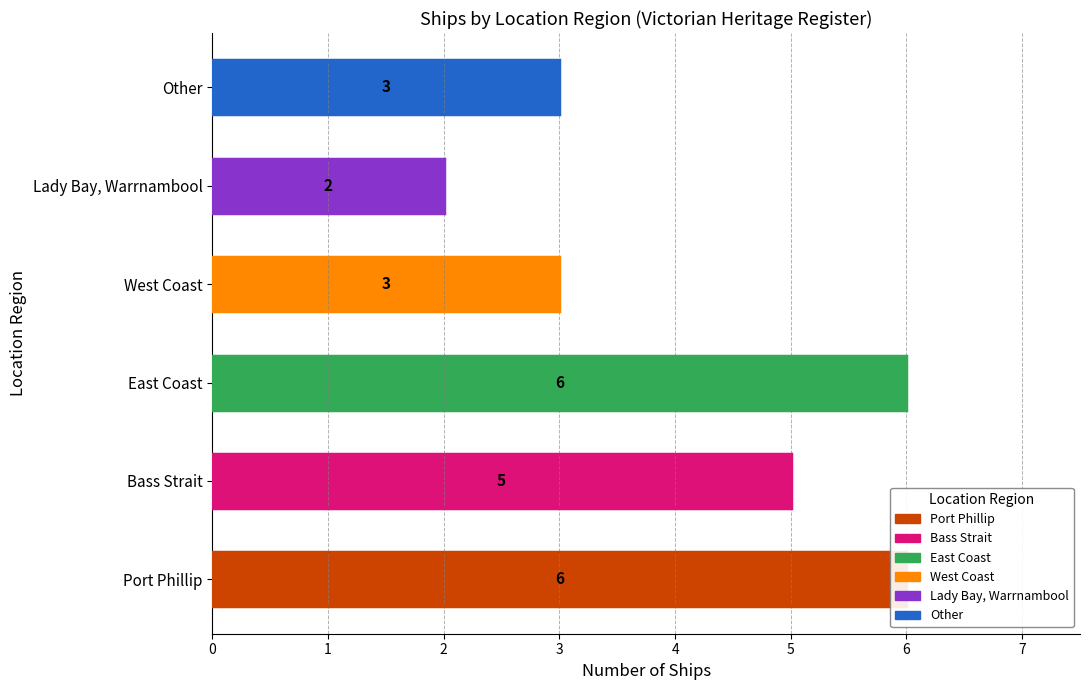

What is the label of the 2nd bar from the right?

Lady Bay, Warrnambool